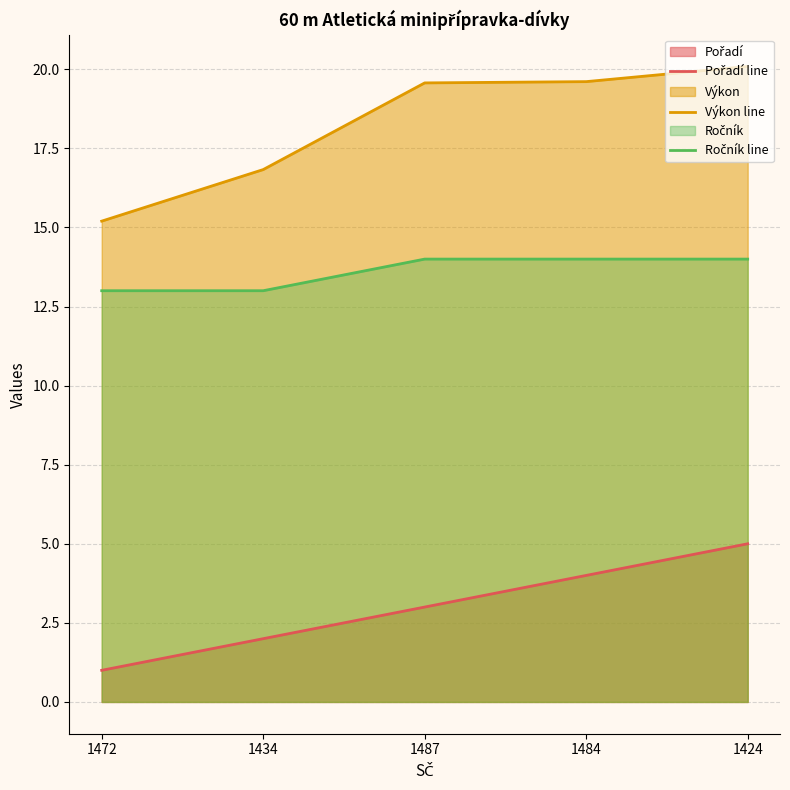

What is the difference between the second highest and minimum values in the Výkon line series?

4.4